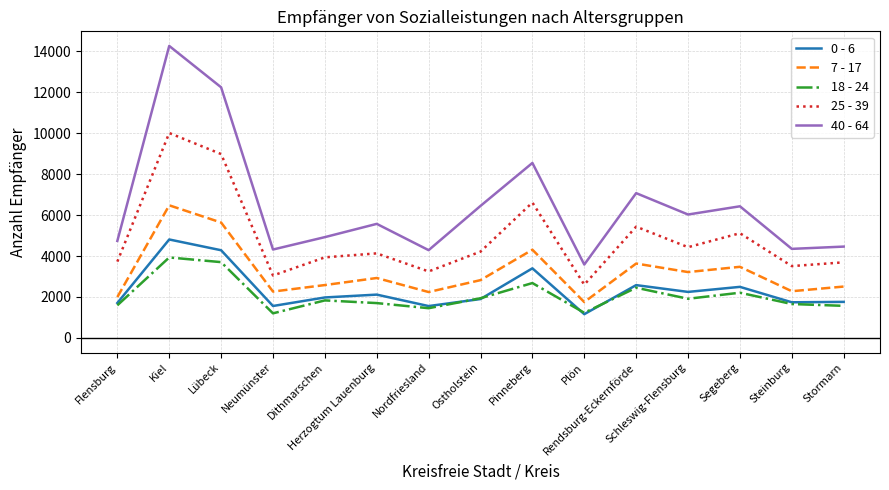

Which series has the widest spread of values?

40 - 64